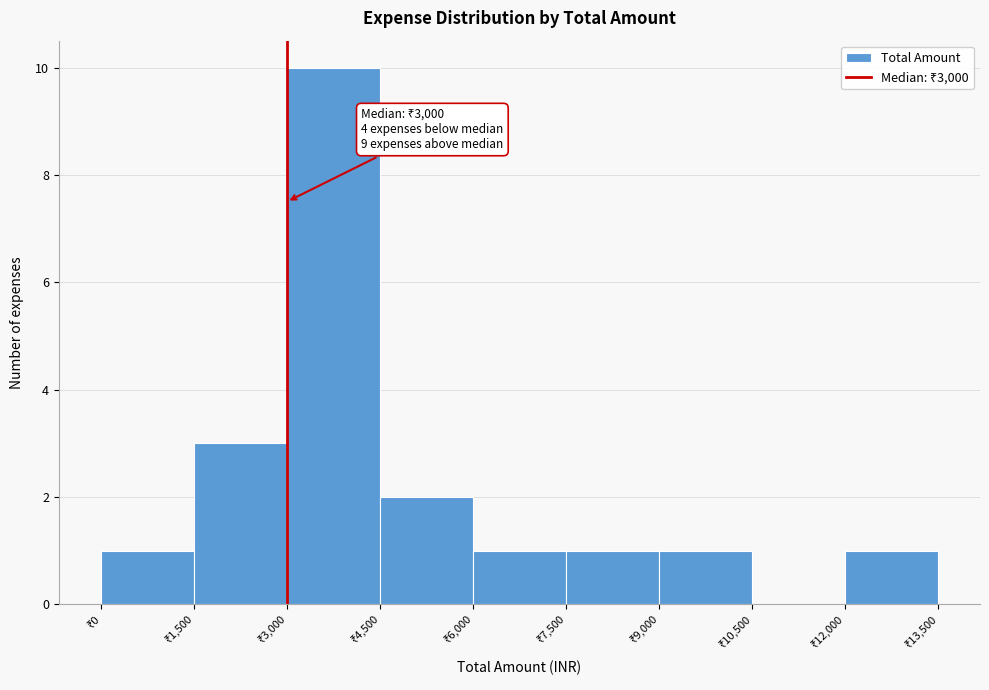

Which range on the x-axis has the tallest bar?

3000 to 4500